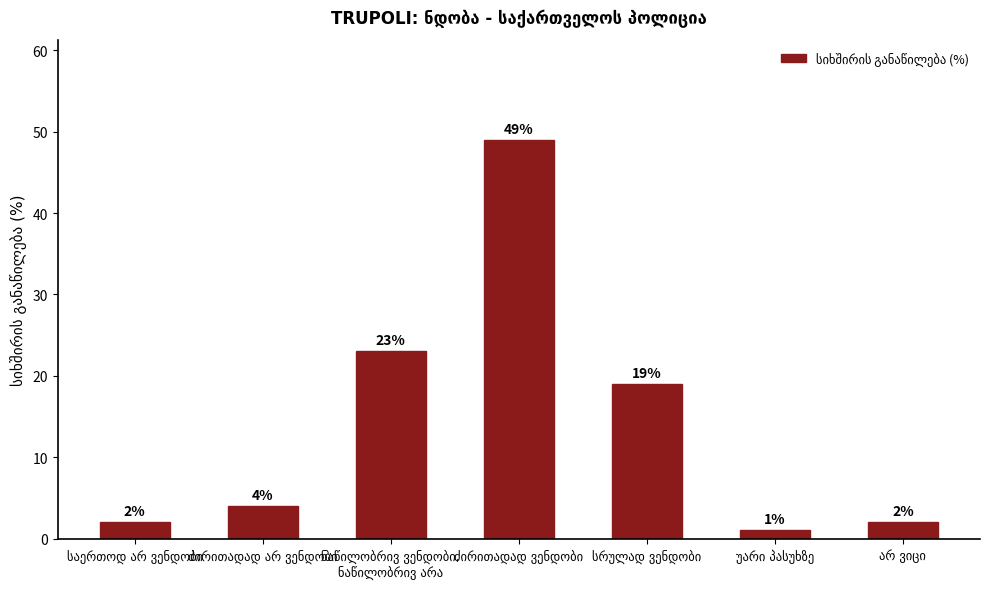

Reading left to right, extract all data points from this chart.

2	4	23	49	19	1	2